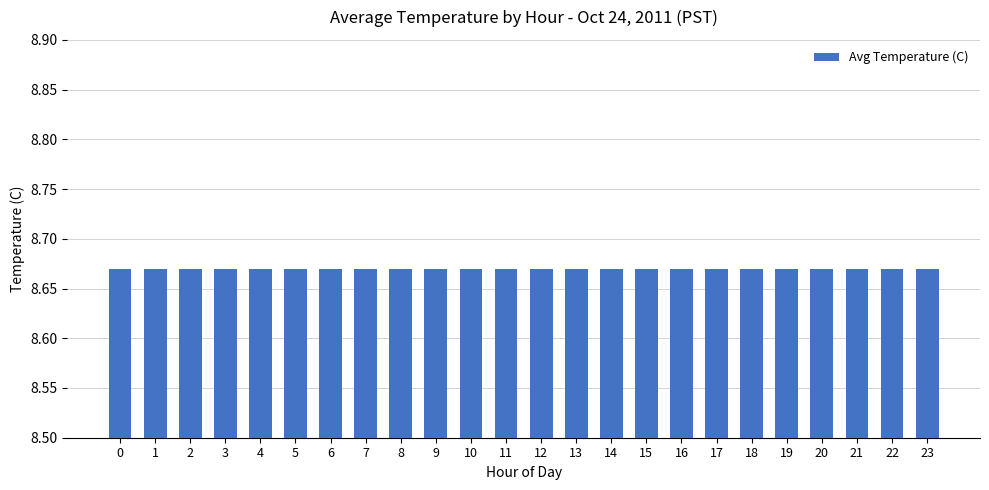

List the labels in order of value, smallest first.

4, 3, 5, 2, 1, 6, 0, 7, 8, 9, 23, 10, 11, 22, 12, 13, 21, 14, 20, 15, 19, 16, 18, 17